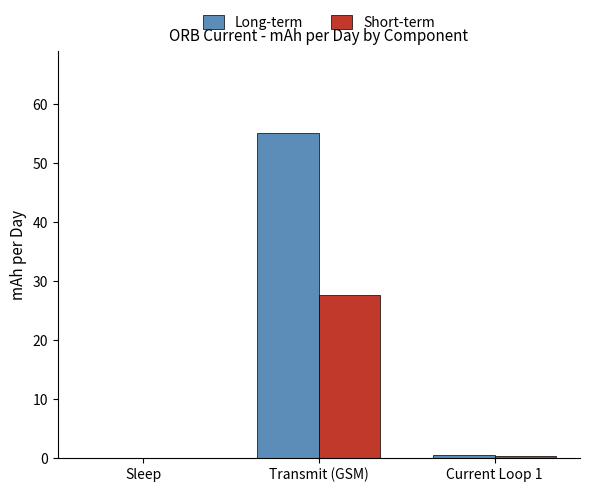

What is the maximum value shown in the chart?

55.2